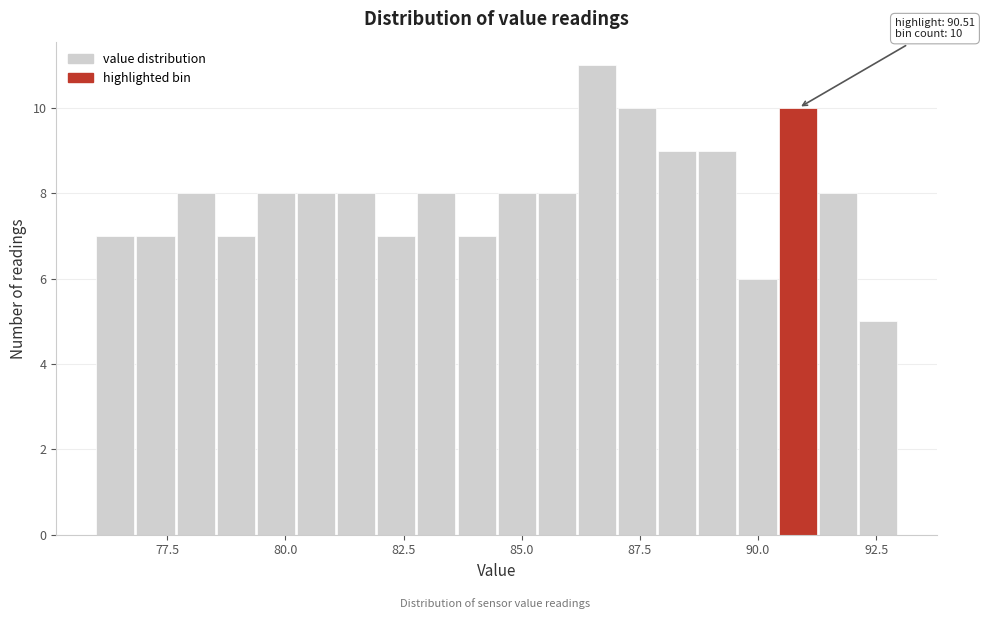

Read against the x-axis, roughly where is the centre of the tallest bar?

86.5